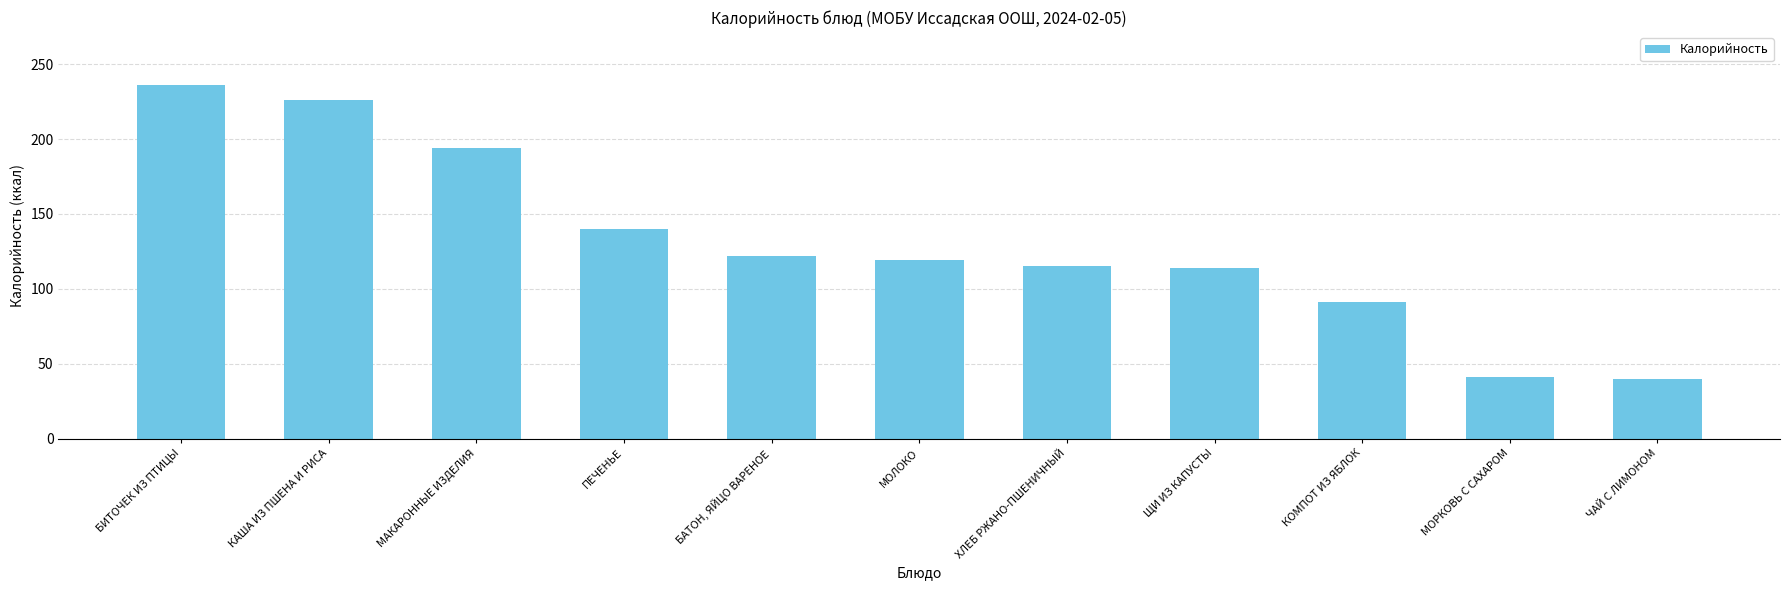

How many data points are less than 119?

5